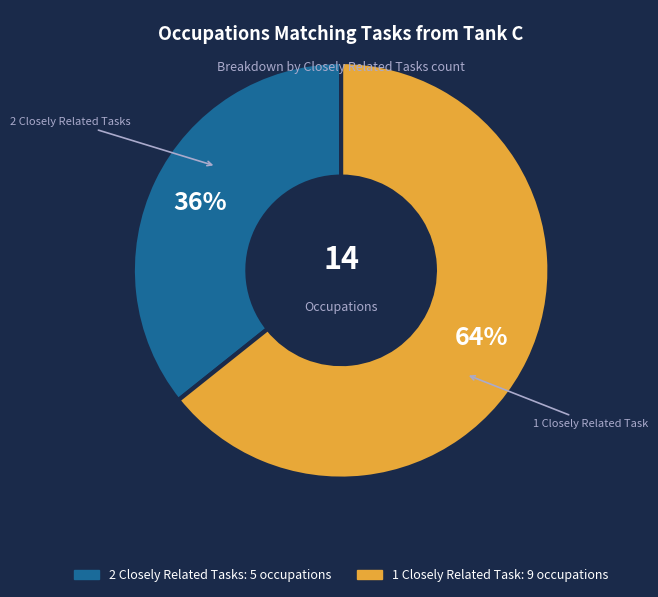

Which category has the smallest portion of the pie?

2 Closely Related Tasks